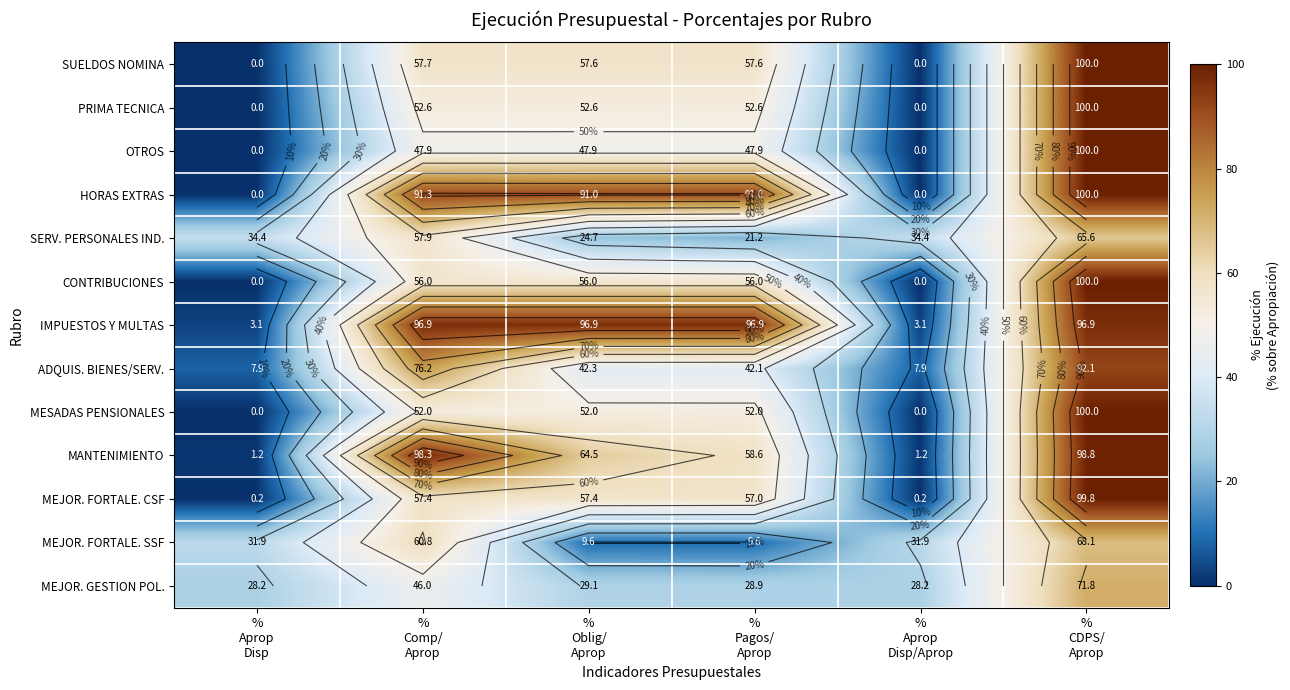

What is the difference between the highest and lowest values at %
Comp/
Aprop?

52.3